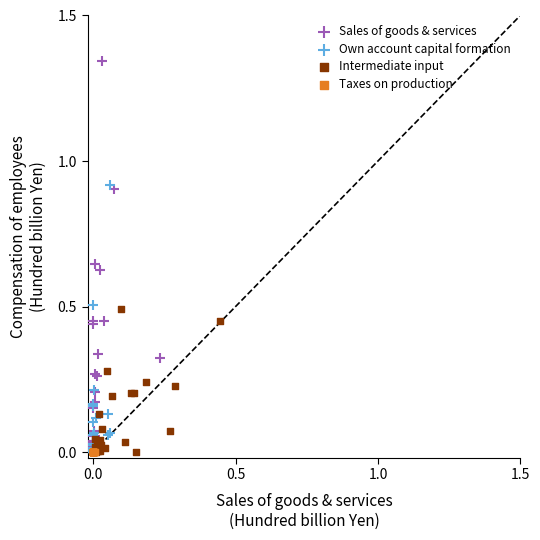

What are all the series names shown in the legend?

Sales of goods & services, Own account capital formation, Intermediate input, Taxes on production